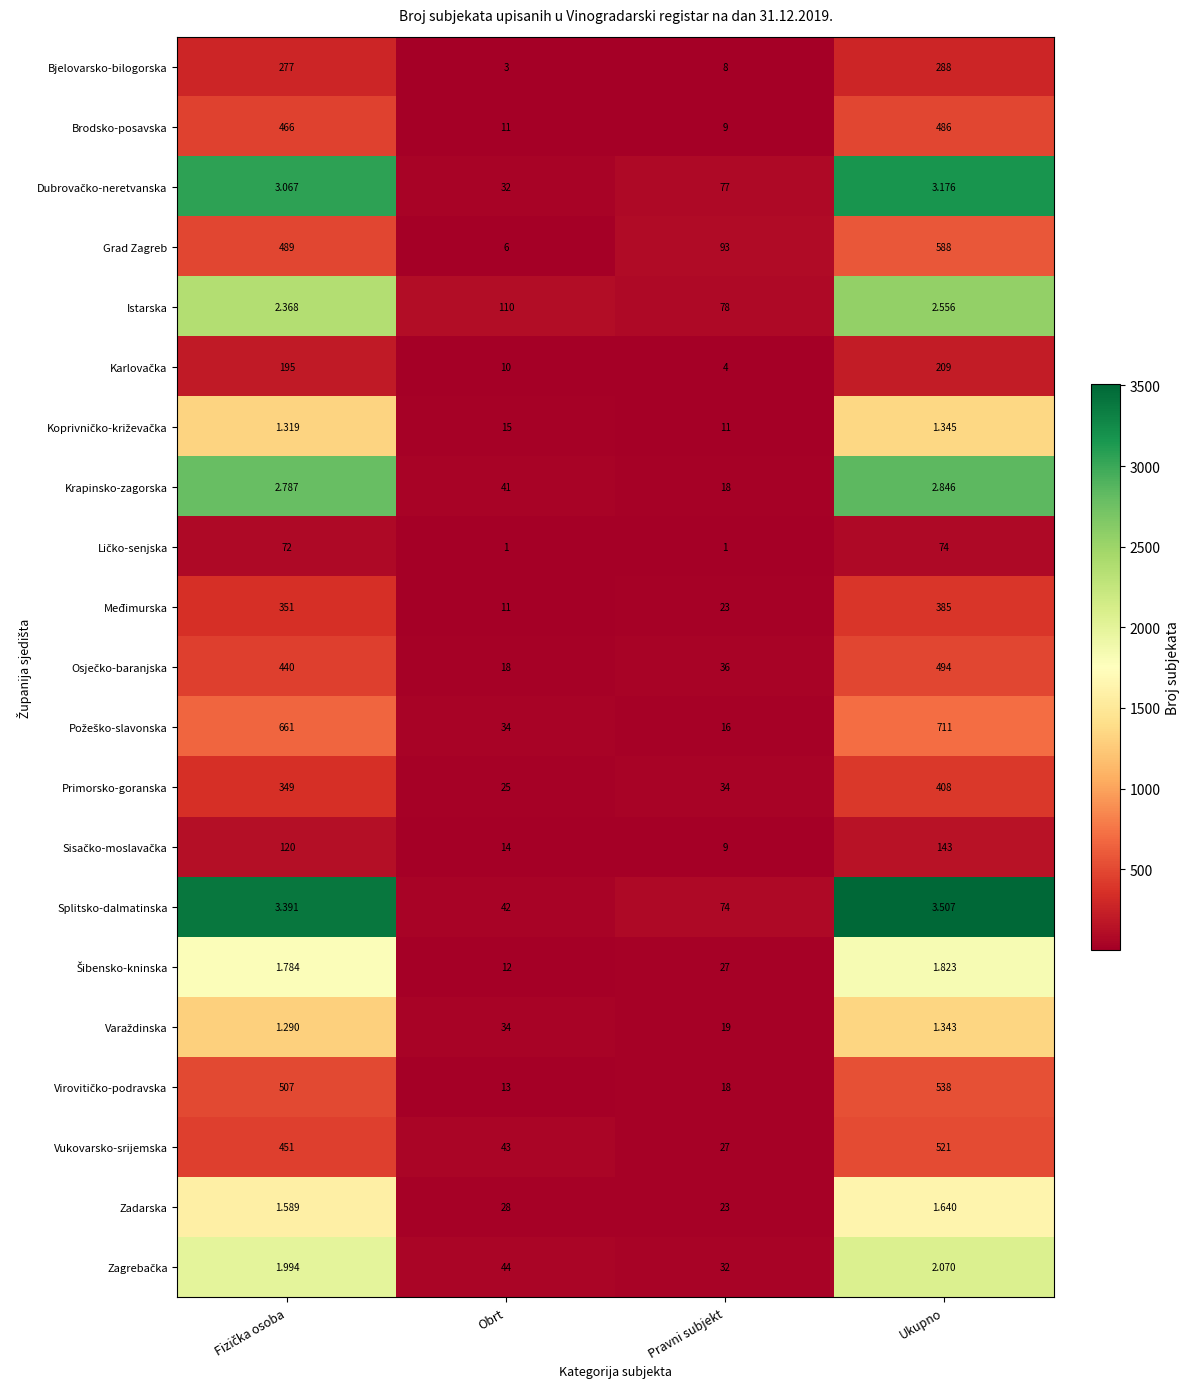

How many distinct data groups are displayed?

21